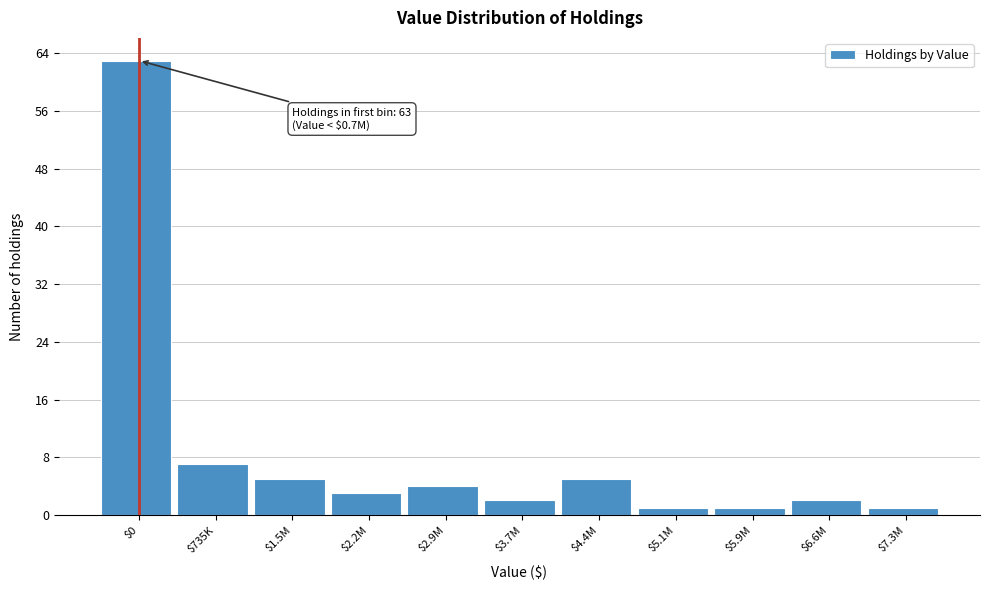

Reading left to right, transcribe all the data shown in this chart.

63	7	5	3	4	2	5	1	1	2	1